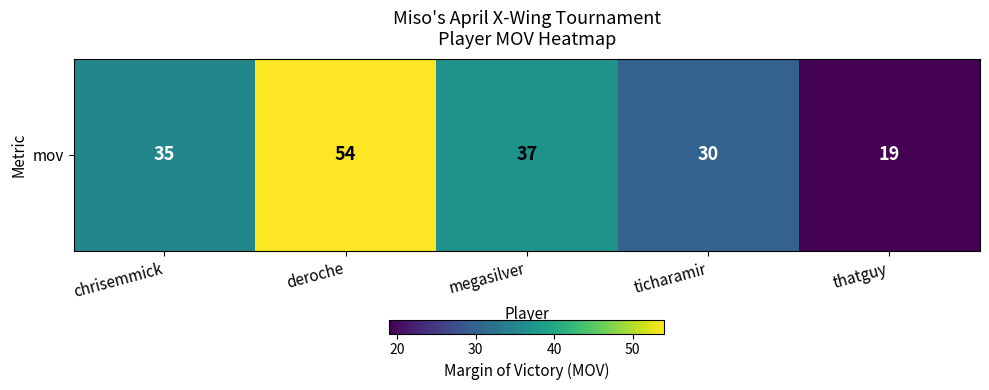

List the labels in order of value, largest first.

deroche, megasilver, chrisemmick, ticharamir, thatguy